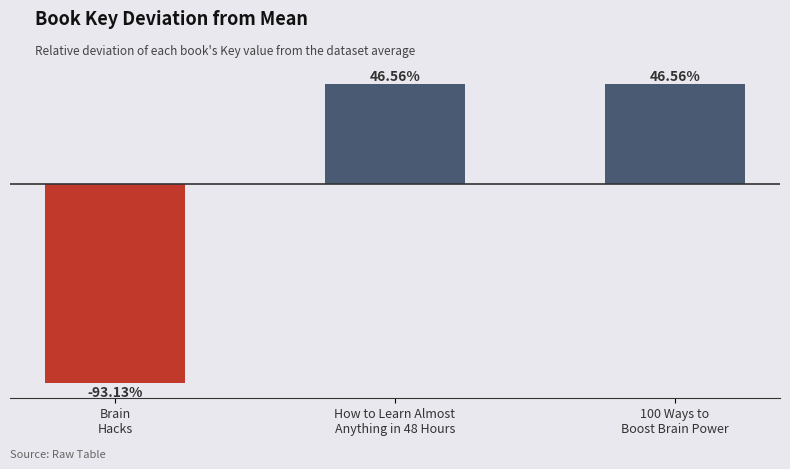

Does the chart contain any negative values?

Yes